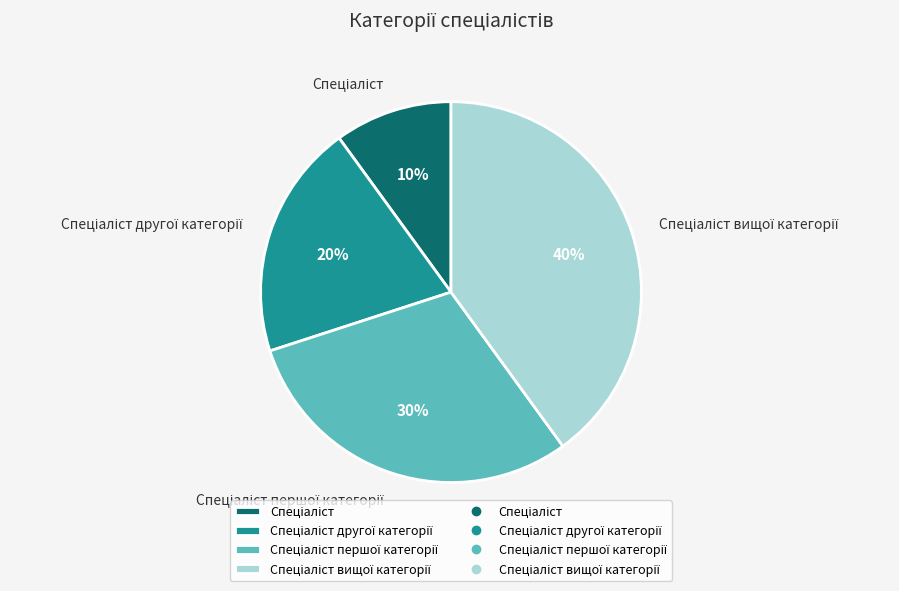

Count the number of slices in the pie.

4